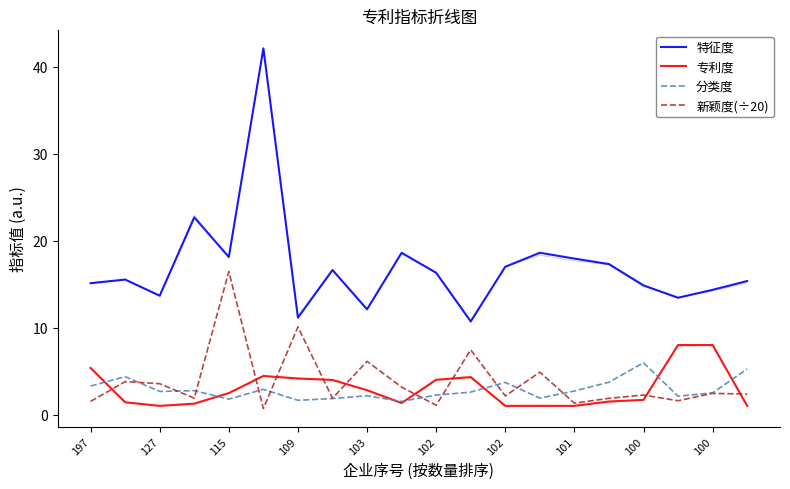

How many interior local valleys does the 分类度 series have?

6